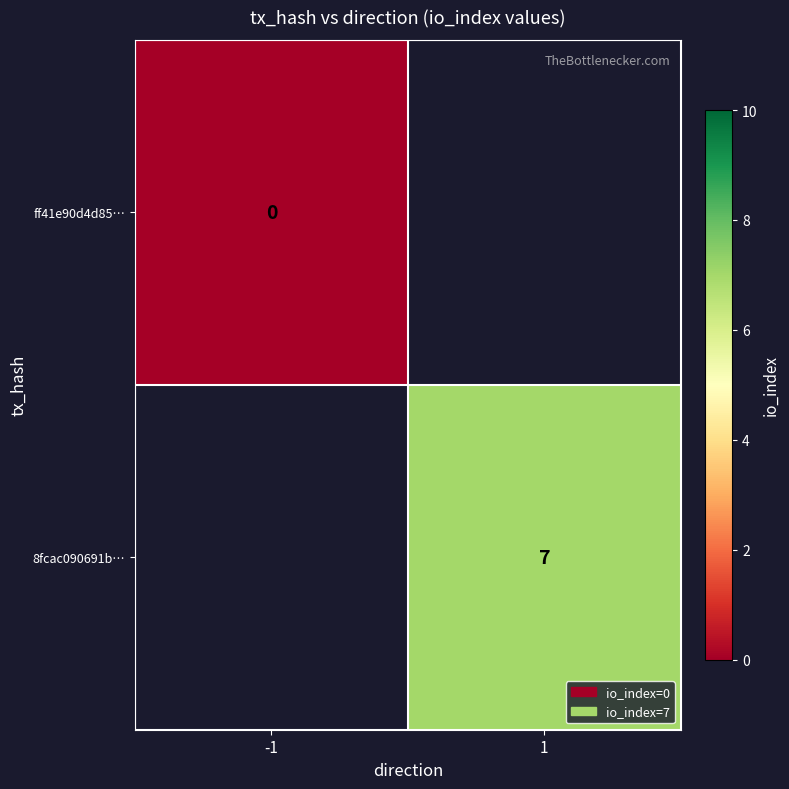

The value of 8fcac090691b… at 1 is 7. True or false?

True